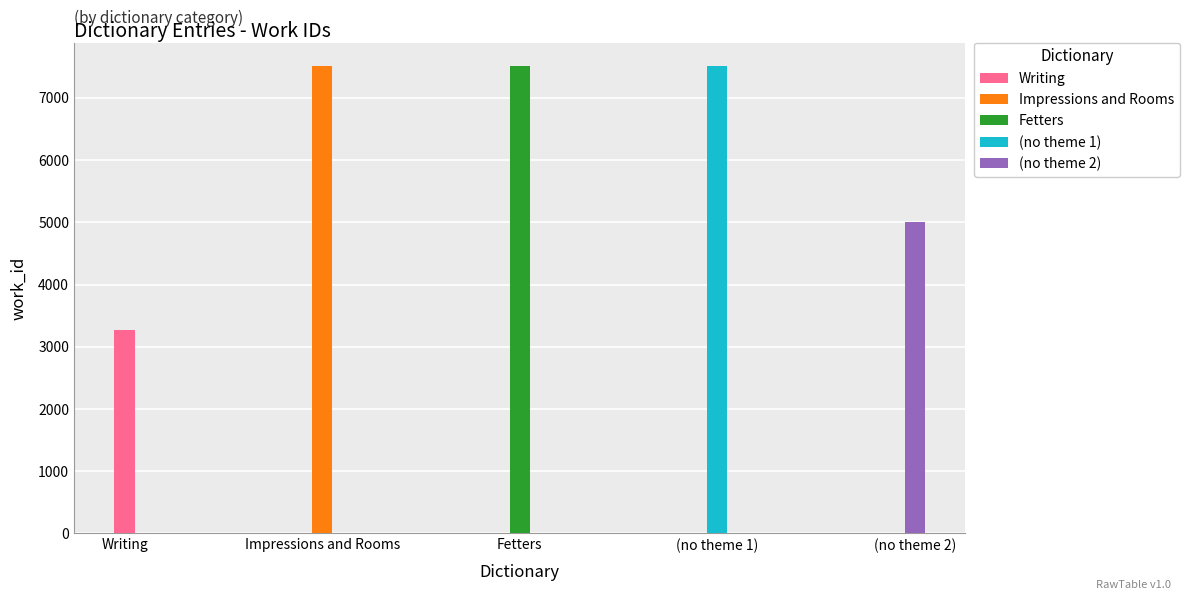

Reading right to left, transcribe all the data shown in this chart.

5011	7510	7510	7509	3276